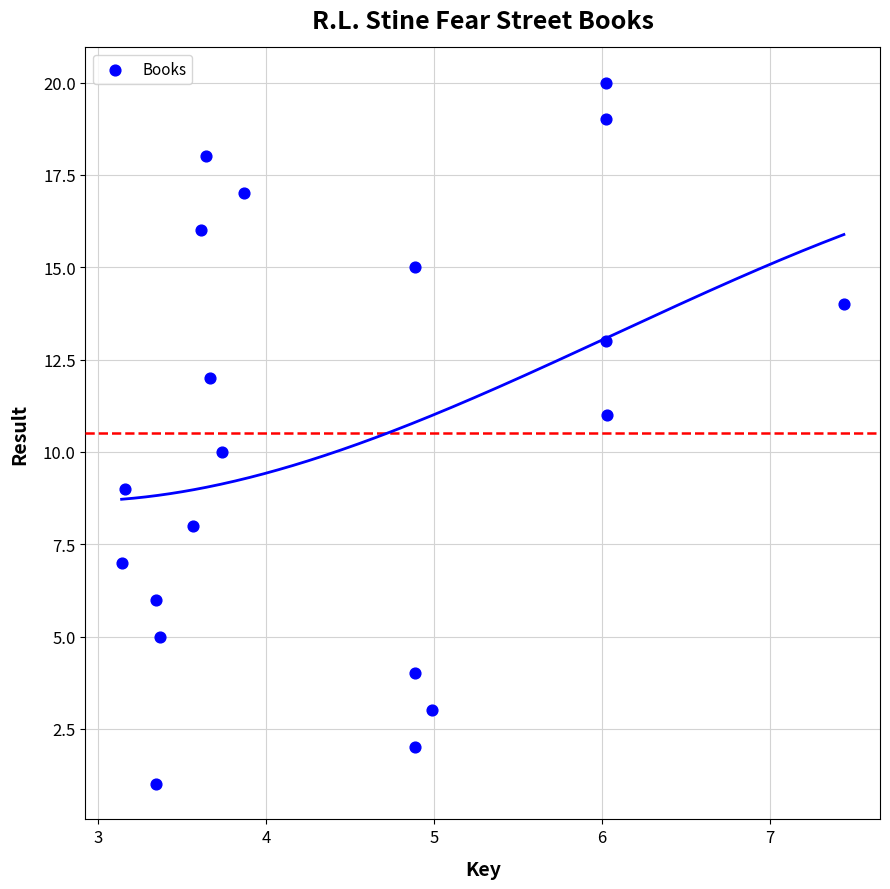

How many points are shown in the scatter plot?

20